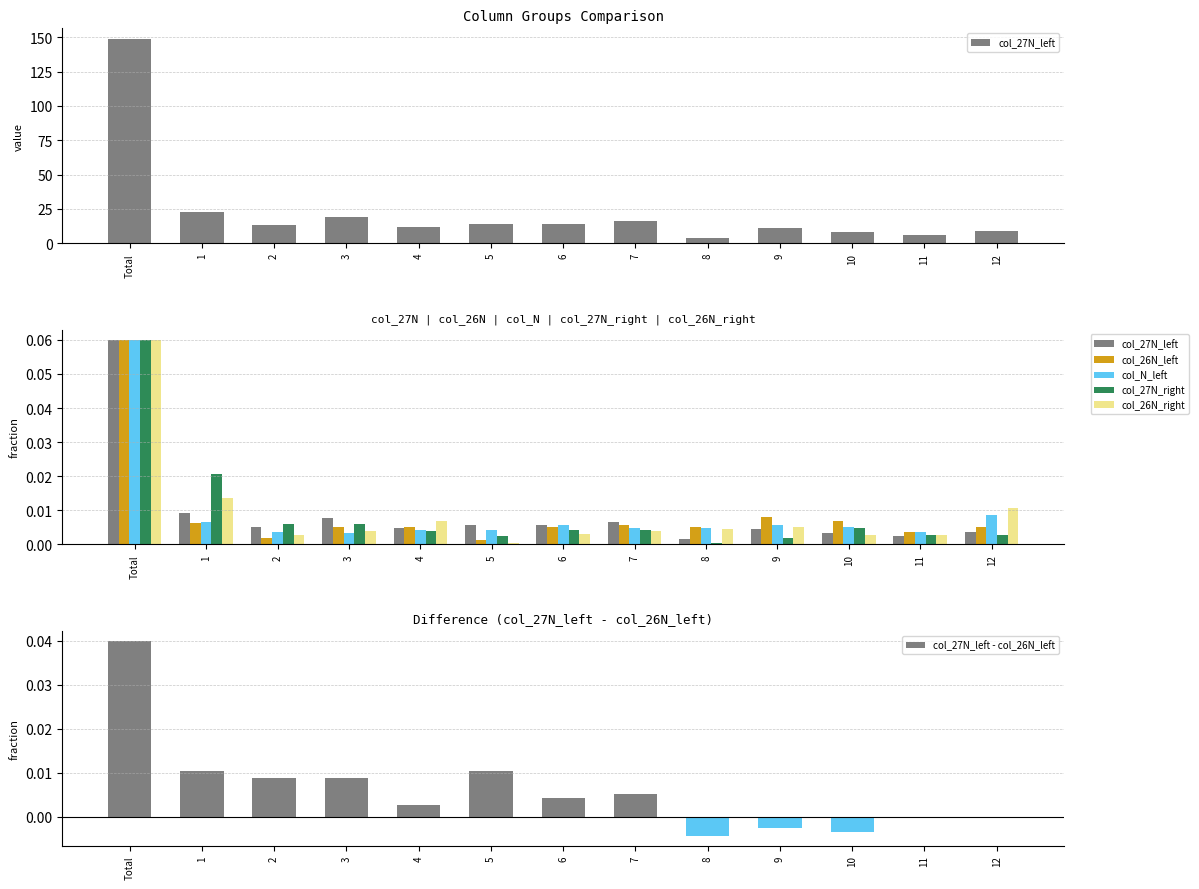

At which label is col_27N_left - col_26N_left closest to 0?

11